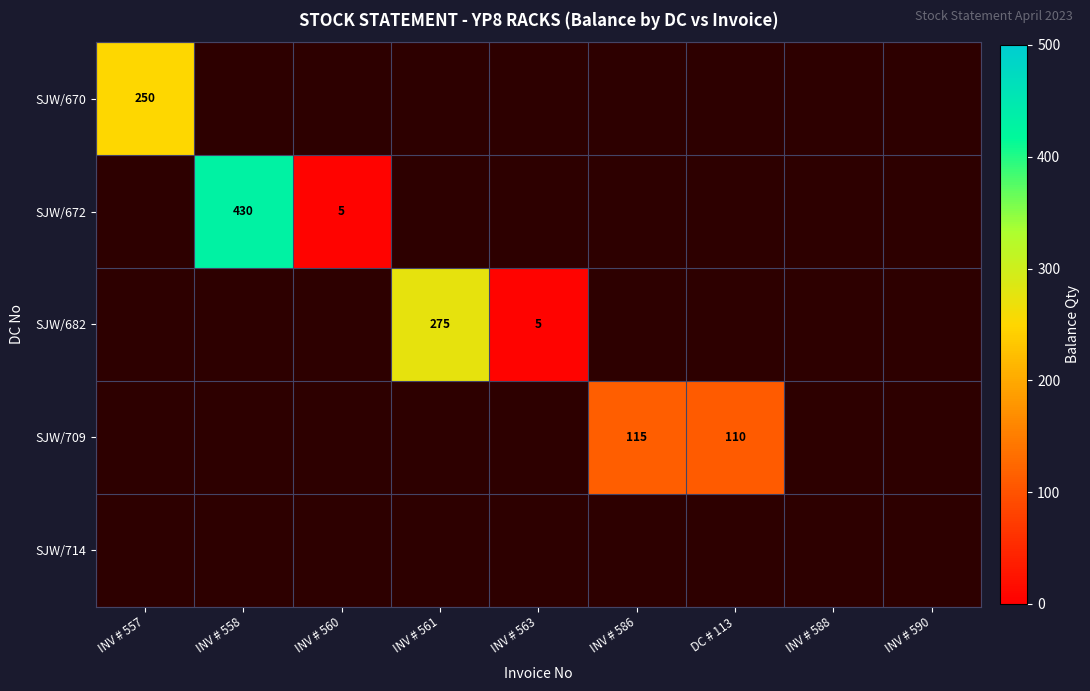

How many positive values does the SJW/670 series have?

1